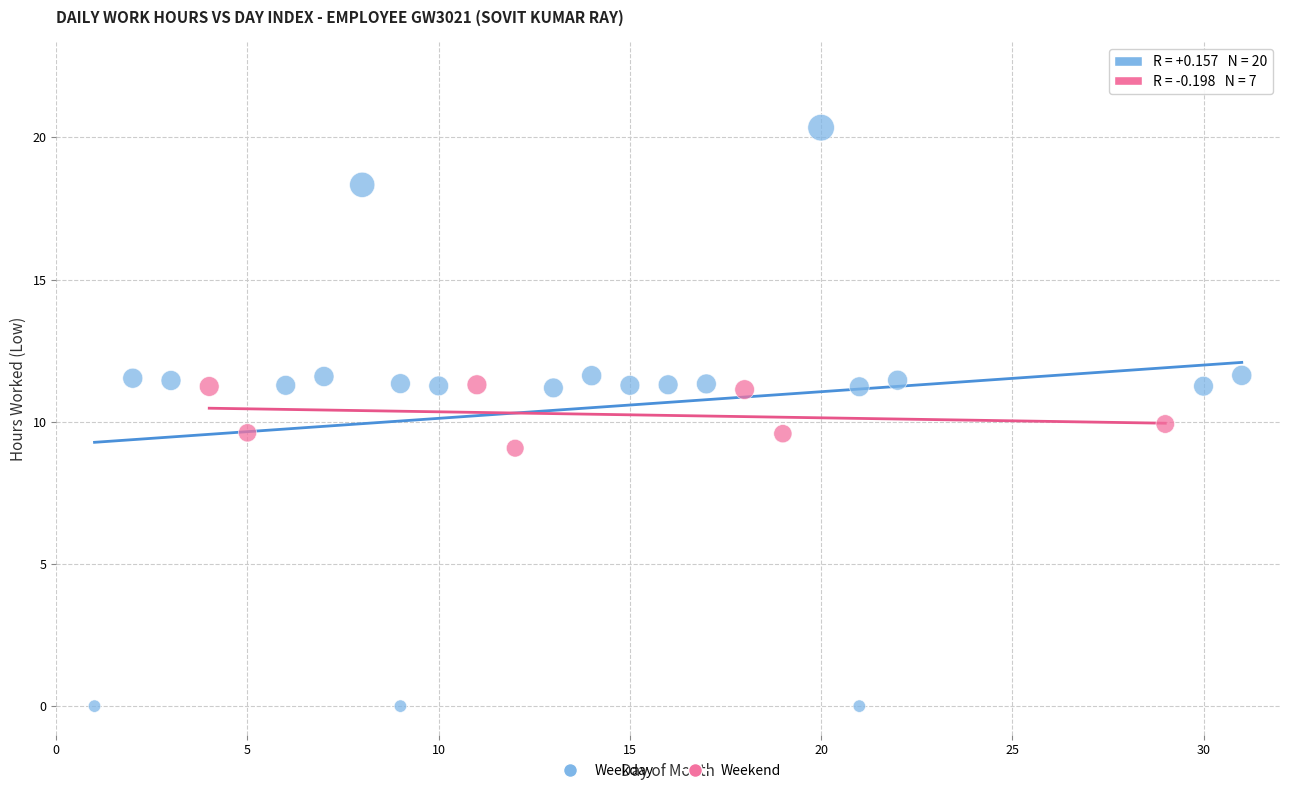

Which series reaches the minimum Y coordinate?

Weekday